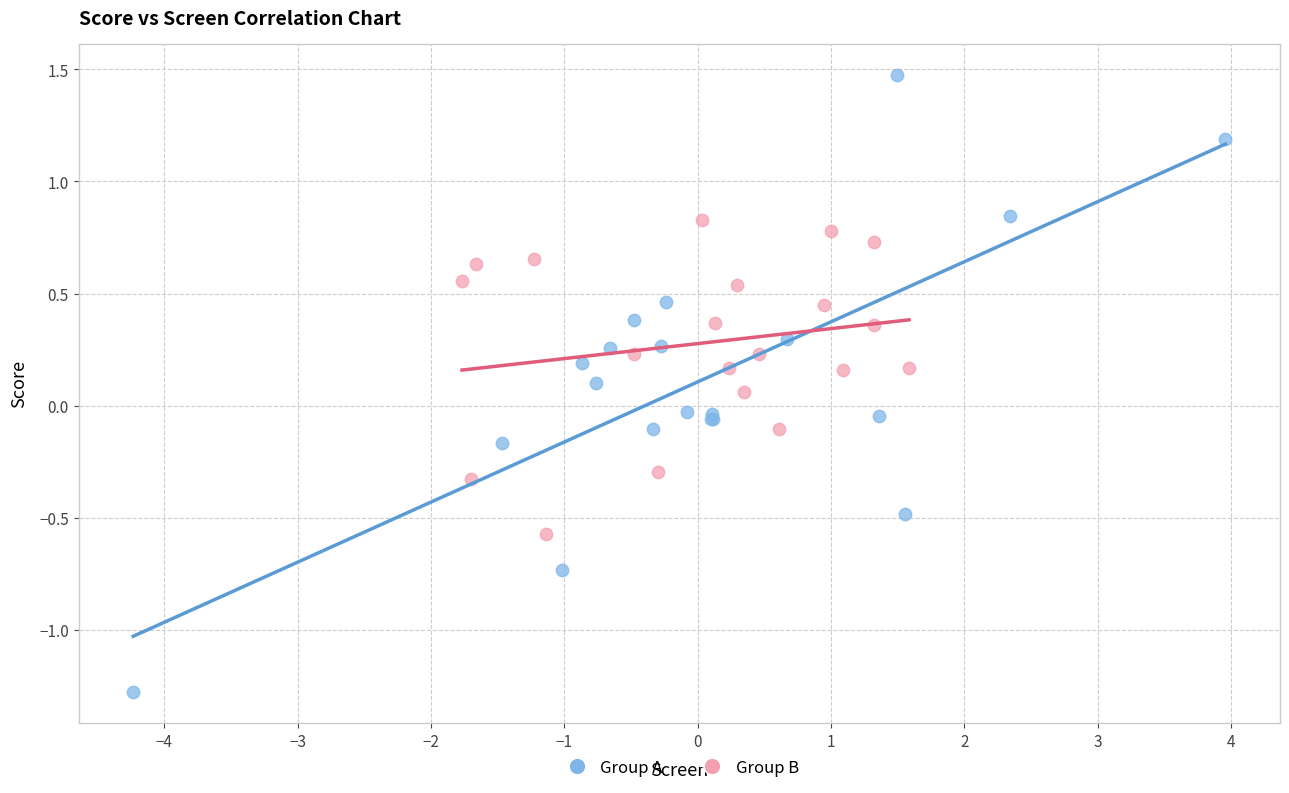

Which series has the widest spread of Y values?

Group A